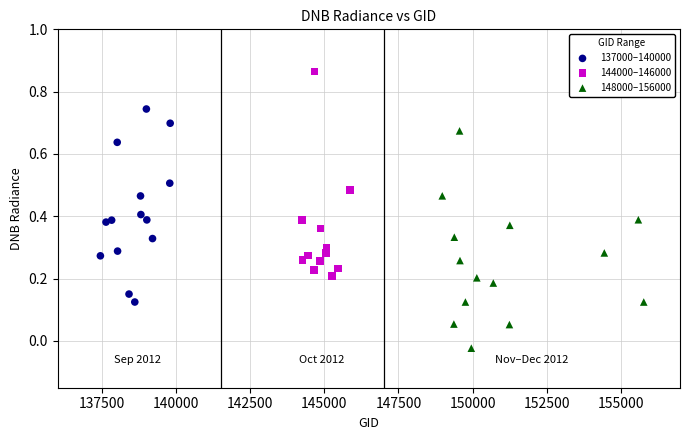

Which series contains the highest Y value?

144000–146000